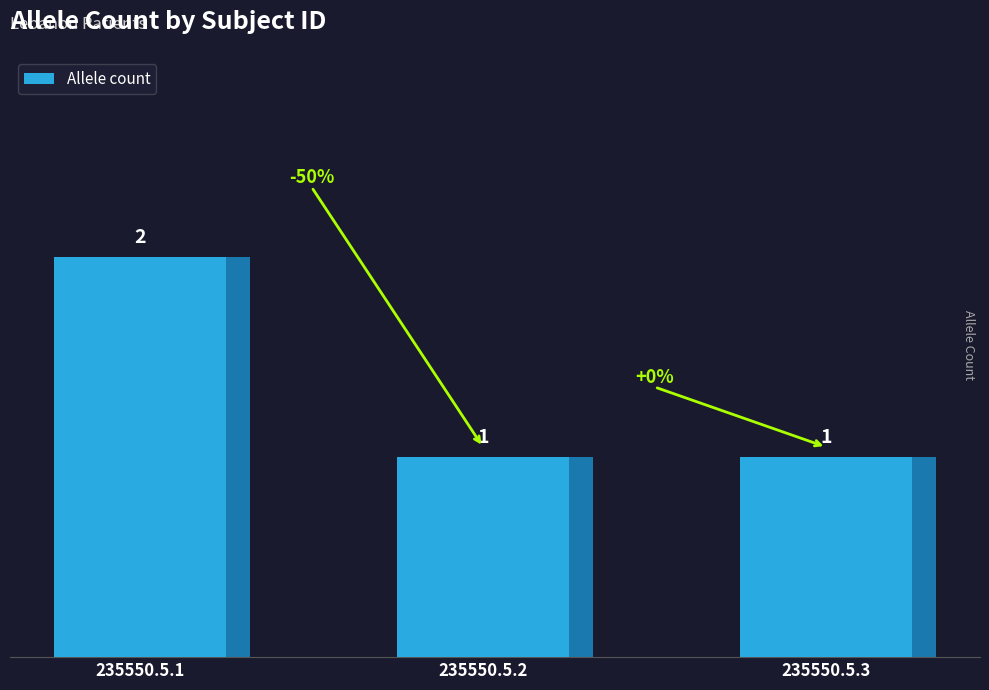

How many data points are above 1?

1